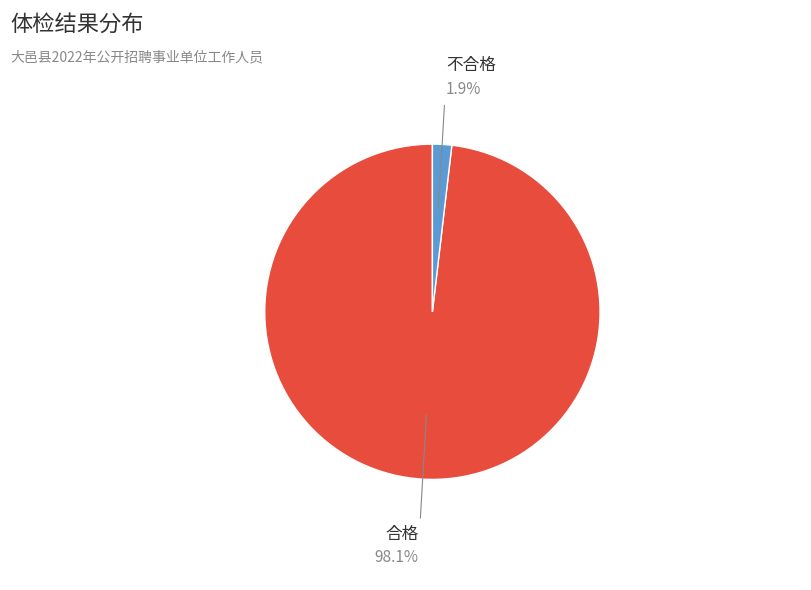

Is the sum of 不合格 and 合格 greater than half?

Yes